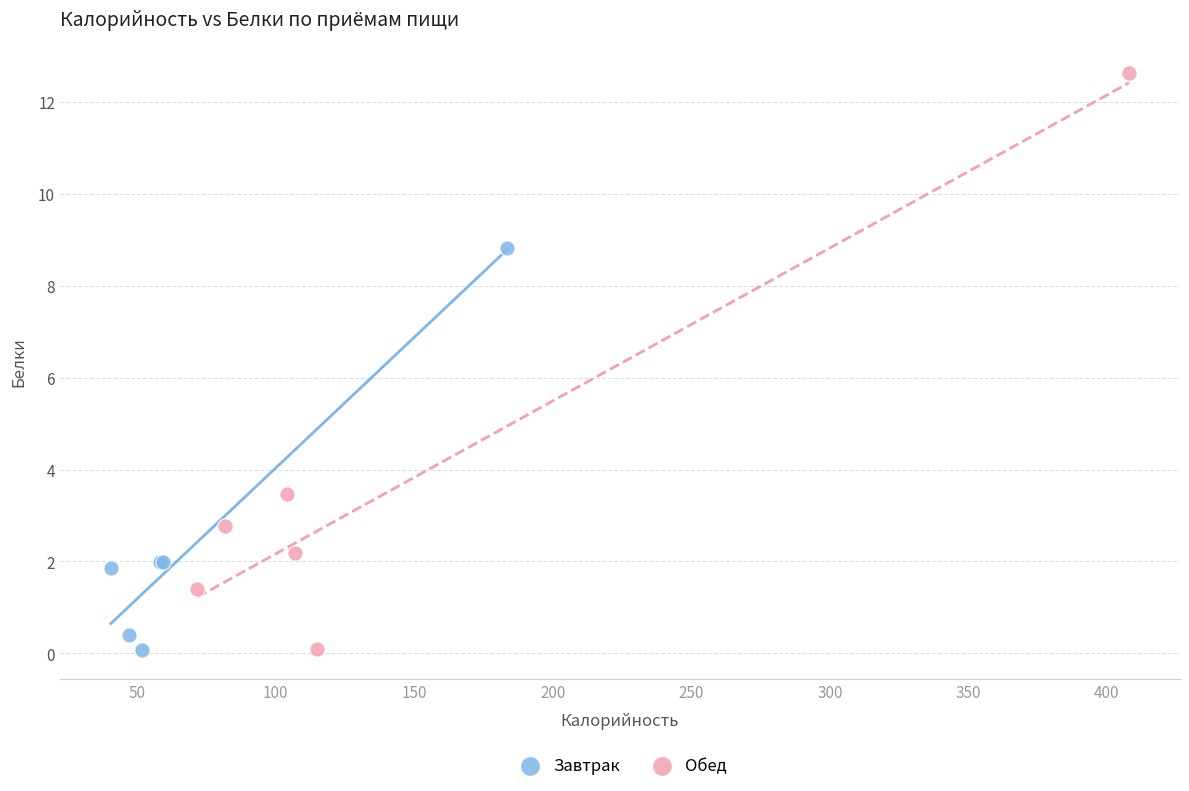

Which series contains the highest Y value?

Обед